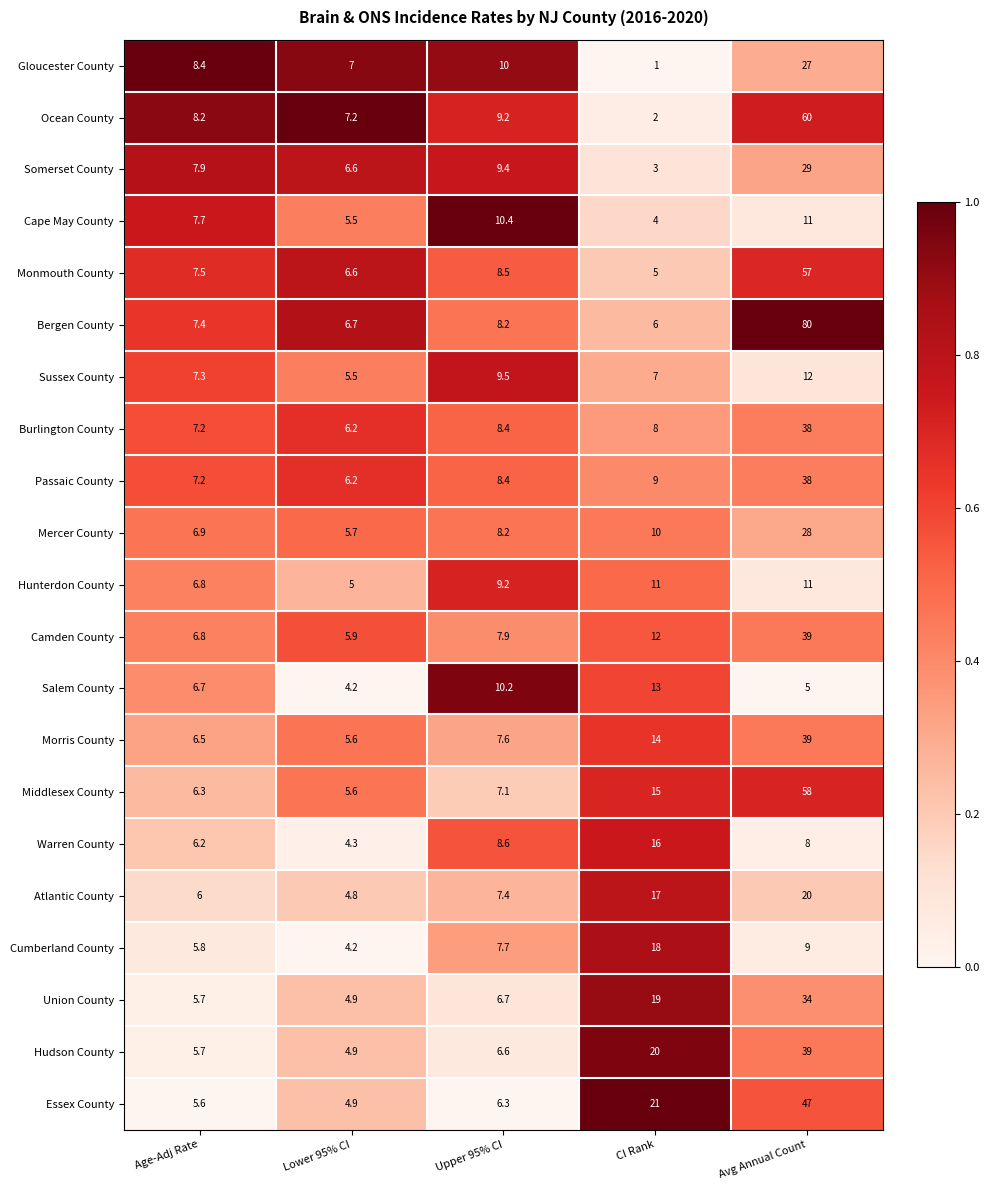

Which series has the largest total across all categories?

Bergen County